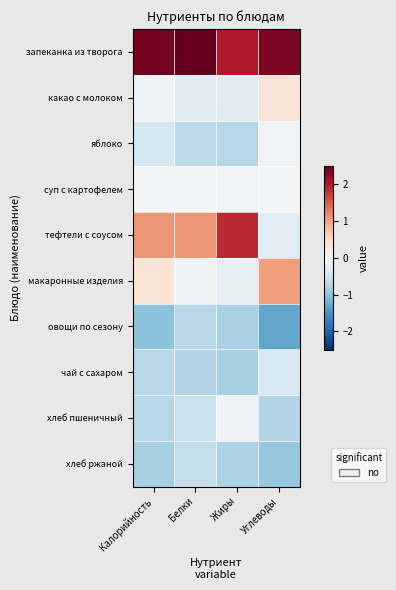

Which series has the largest range (max minus min)?

тефтели с соусом